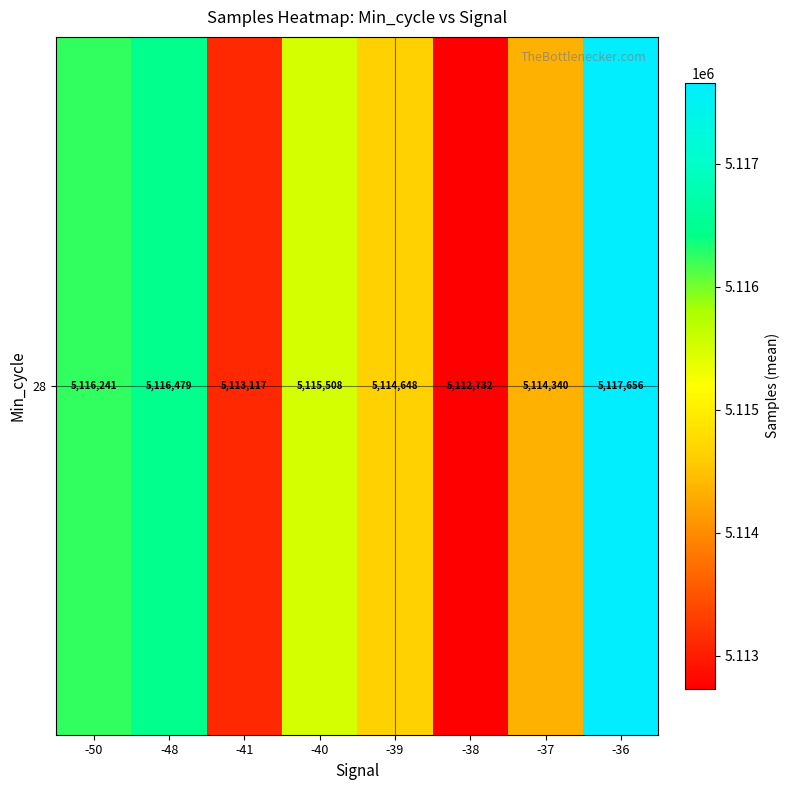

What value does the data have at -50?

5116241.7